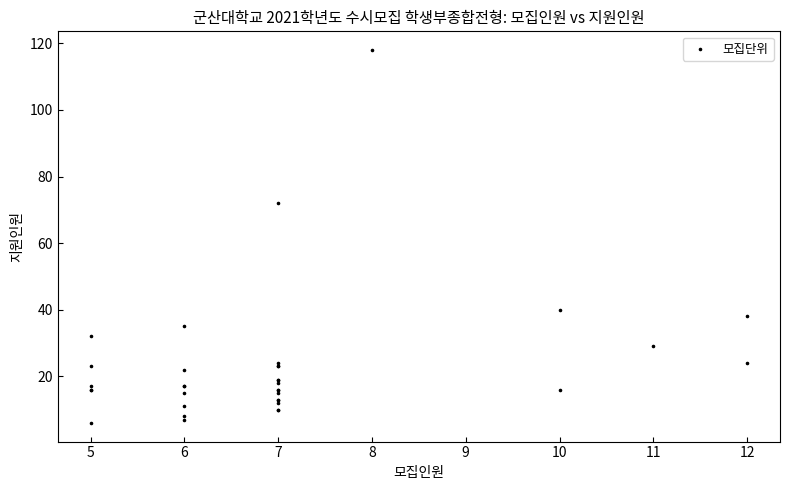

What Y value in the scatter plot is closest to 62?

72